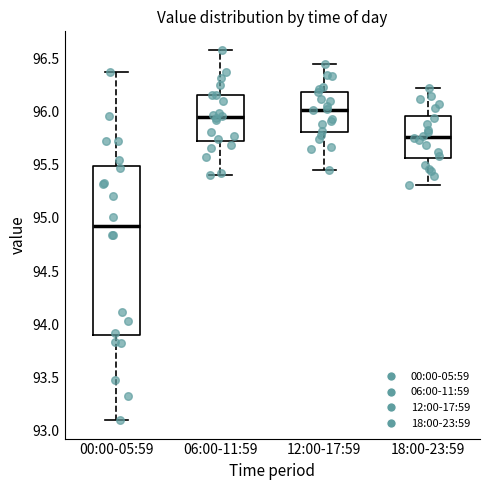

Which box has the highest median line?

12:00-17:59